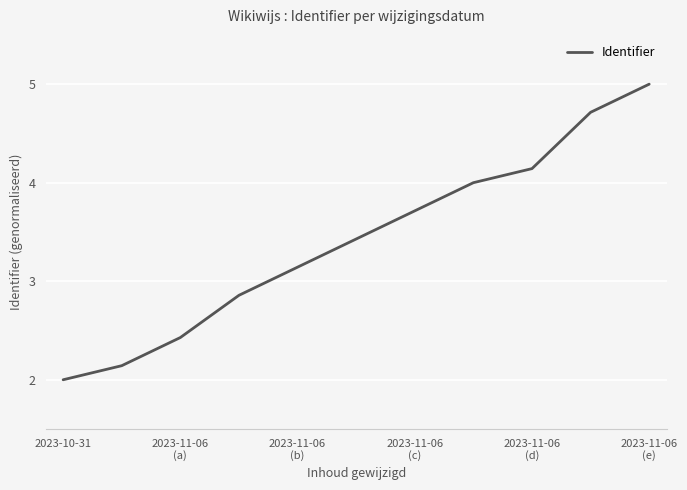

What is the minimum value shown in the chart?

2.0